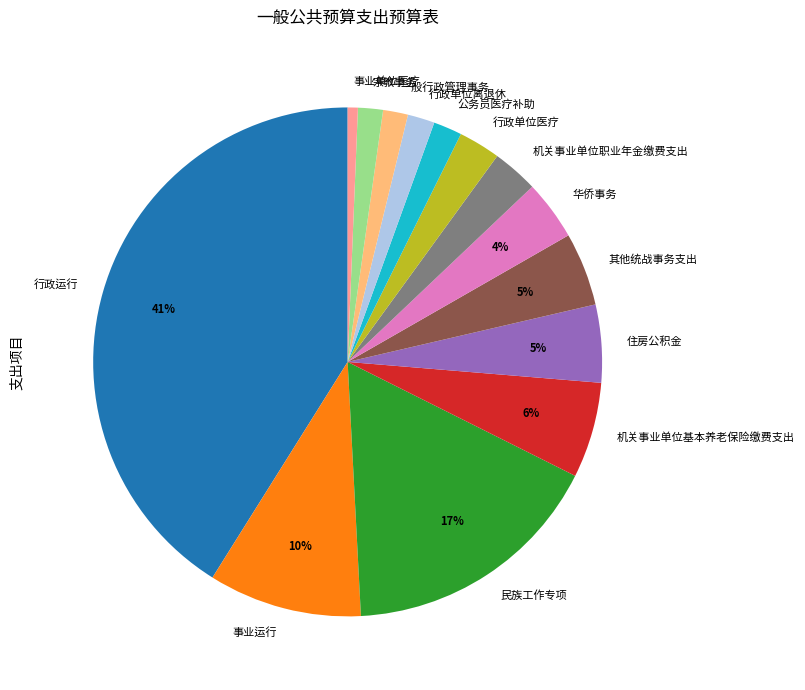

Does any single category account for the majority?

No